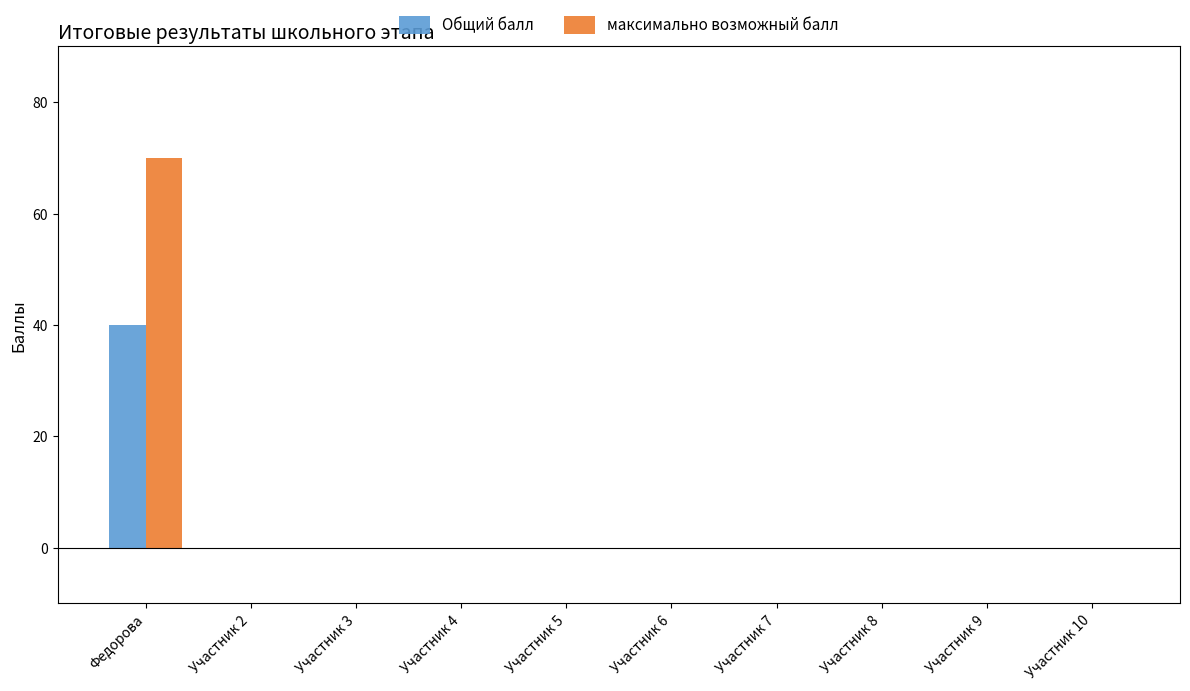

Reading left to right, what are all the values shown in this chart?

Общий балл: Федорова=40	Участник 2=0	Участник 3=0	Участник 4=0	Участник 5=0	Участник 6=0	Участник 7=0	Участник 8=0	Участник 9=0	Участник 10=0
максимально возможный балл: Федорова=70	Участник 2=0	Участник 3=0	Участник 4=0	Участник 5=0	Участник 6=0	Участник 7=0	Участник 8=0	Участник 9=0	Участник 10=0